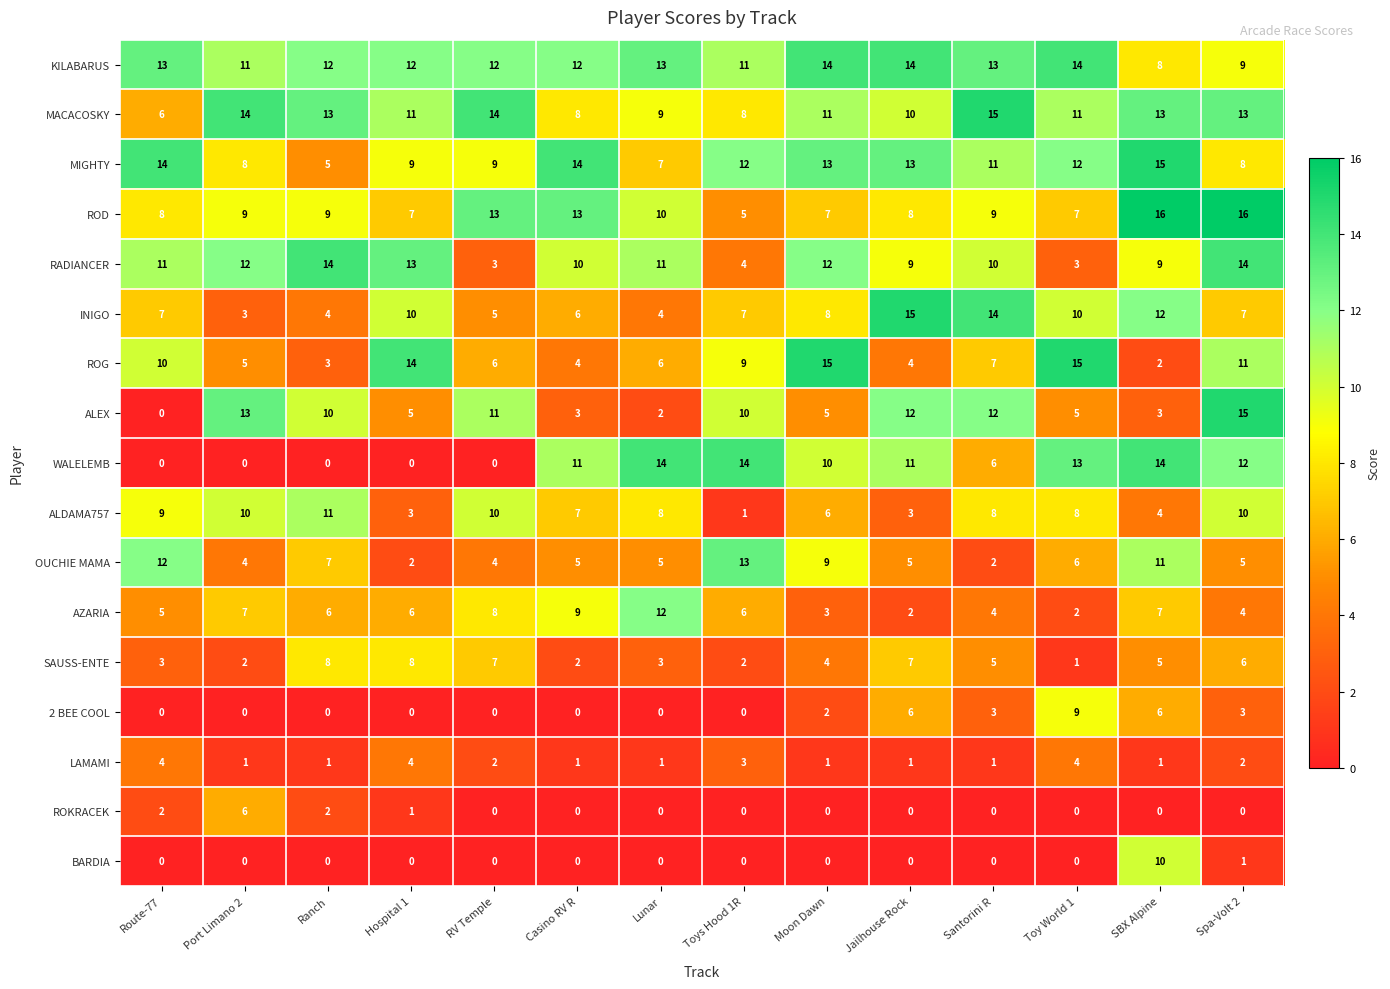

What is the minimum value for INIGO?

3